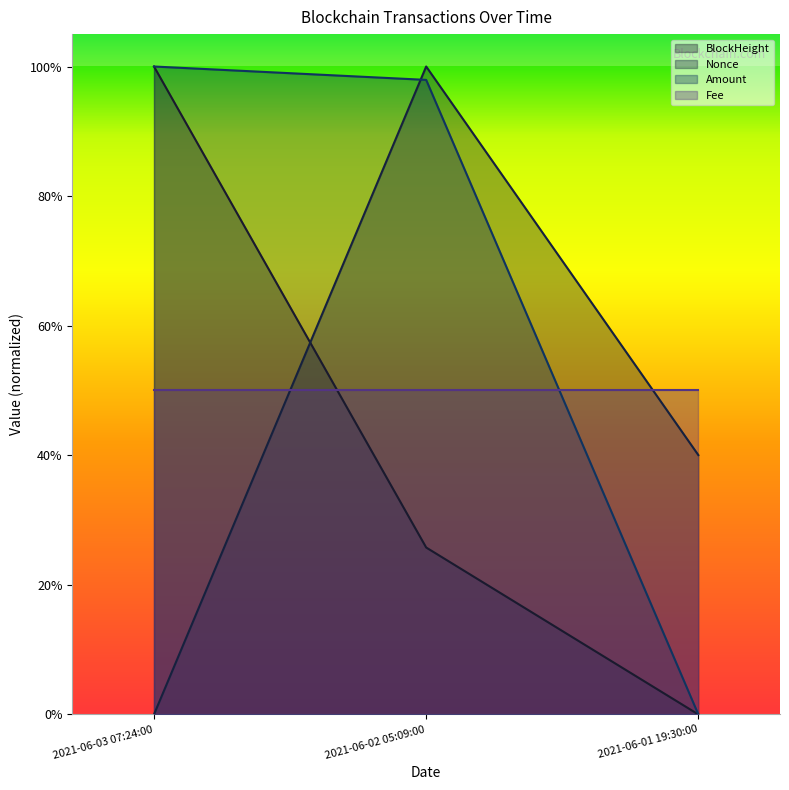

Which label corresponds to the largest value in the chart?

2021-06-03 07:24:00